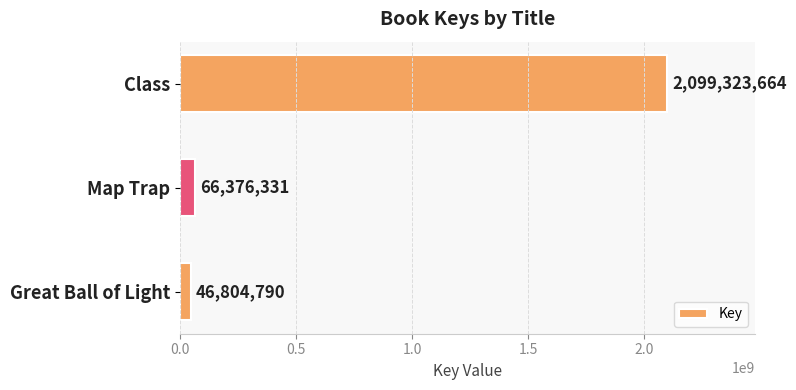

Reading top to bottom, extract all data points from this chart.

2099323664	66376331	46804790